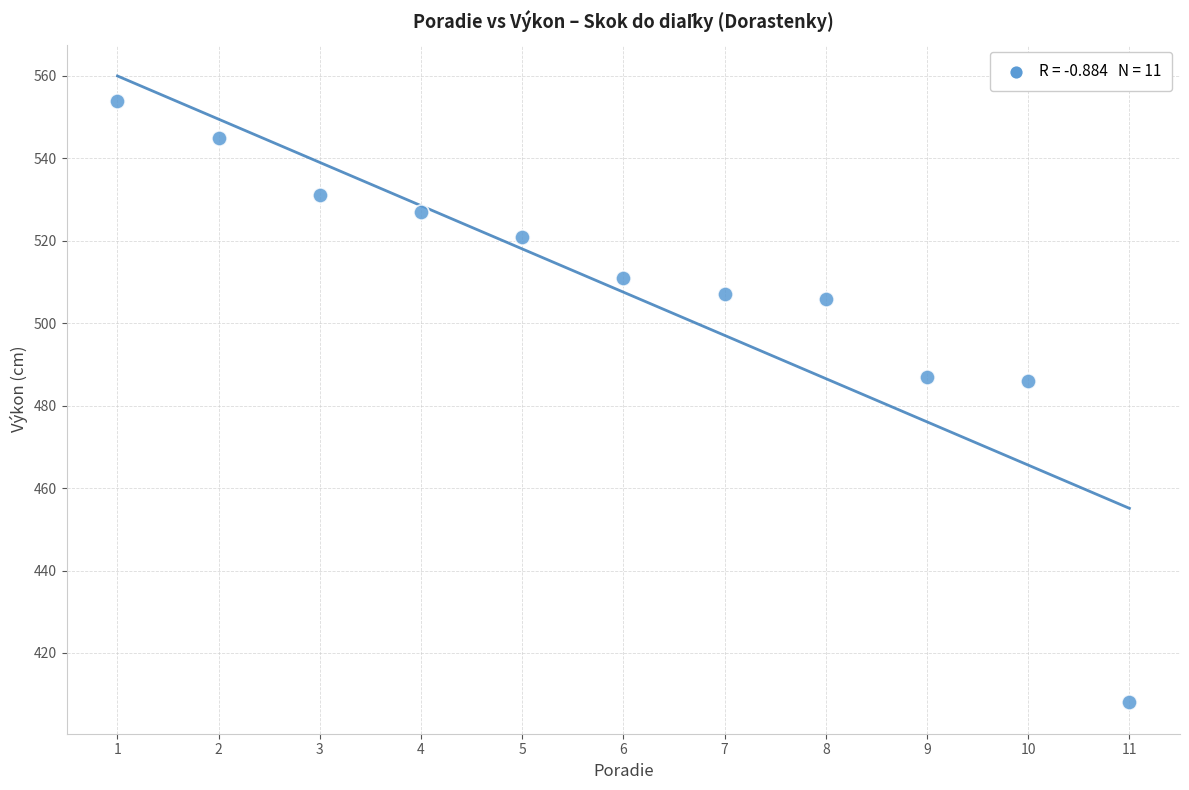

What is the range of Y values (max minus min)?

146